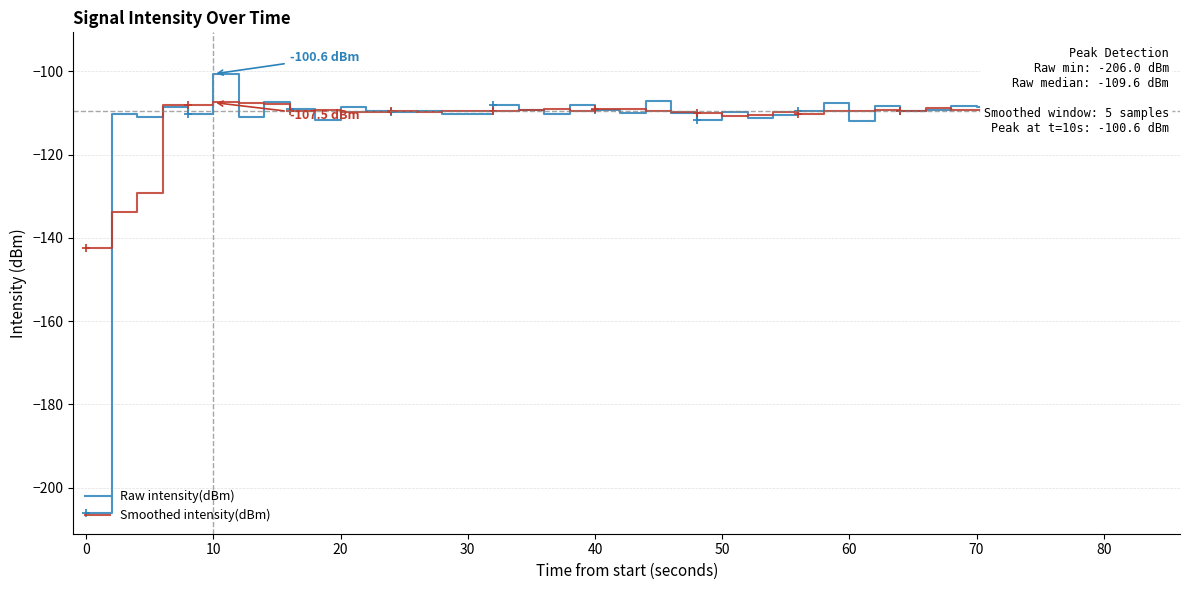

What is the highest value of the Smoothed intensity(dBm) series?

-107.5